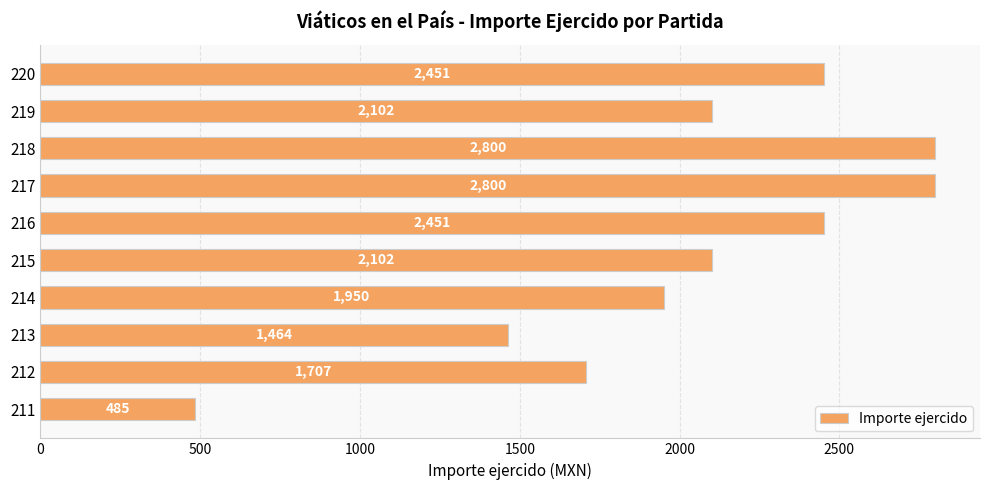

Approximately how many times larger is the value at 217 compared to 219?

1.3